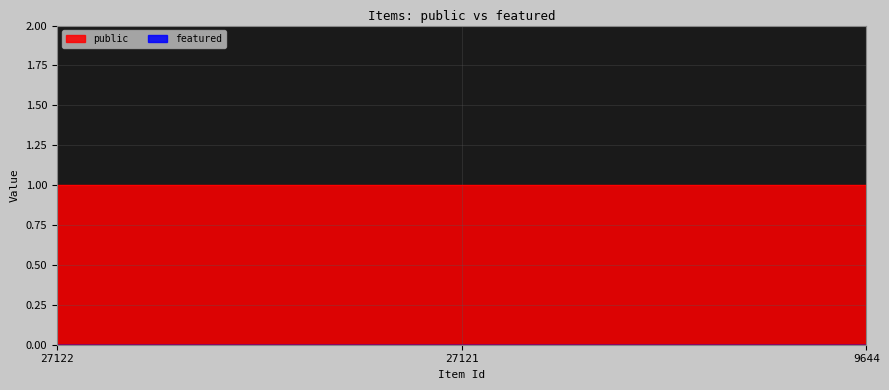

Which series changed the most between 27122 and 9644?

public